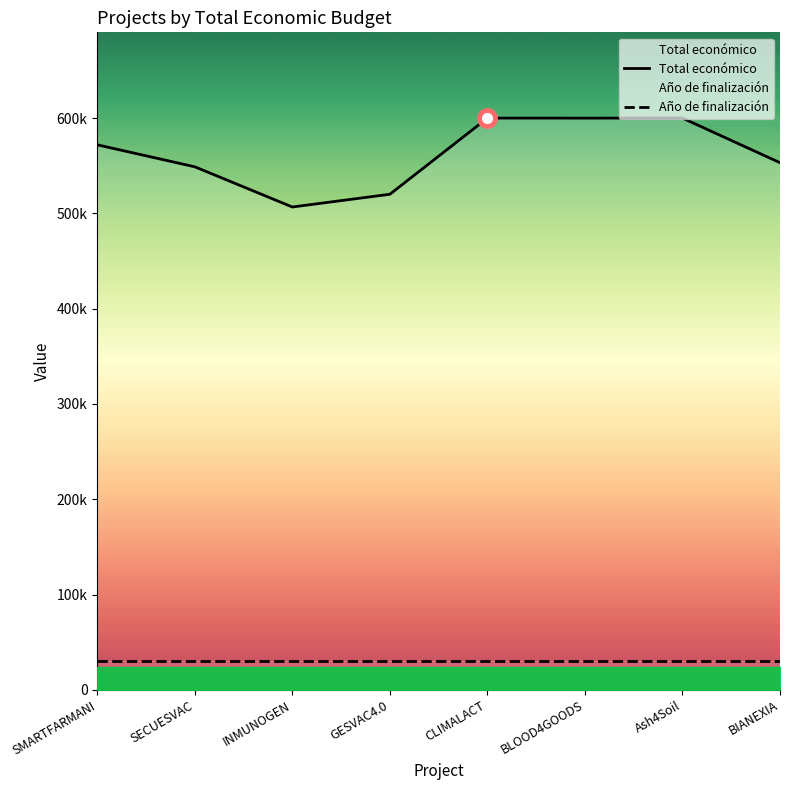

True or false: Año de finalización and Total económico cross at least once.

False